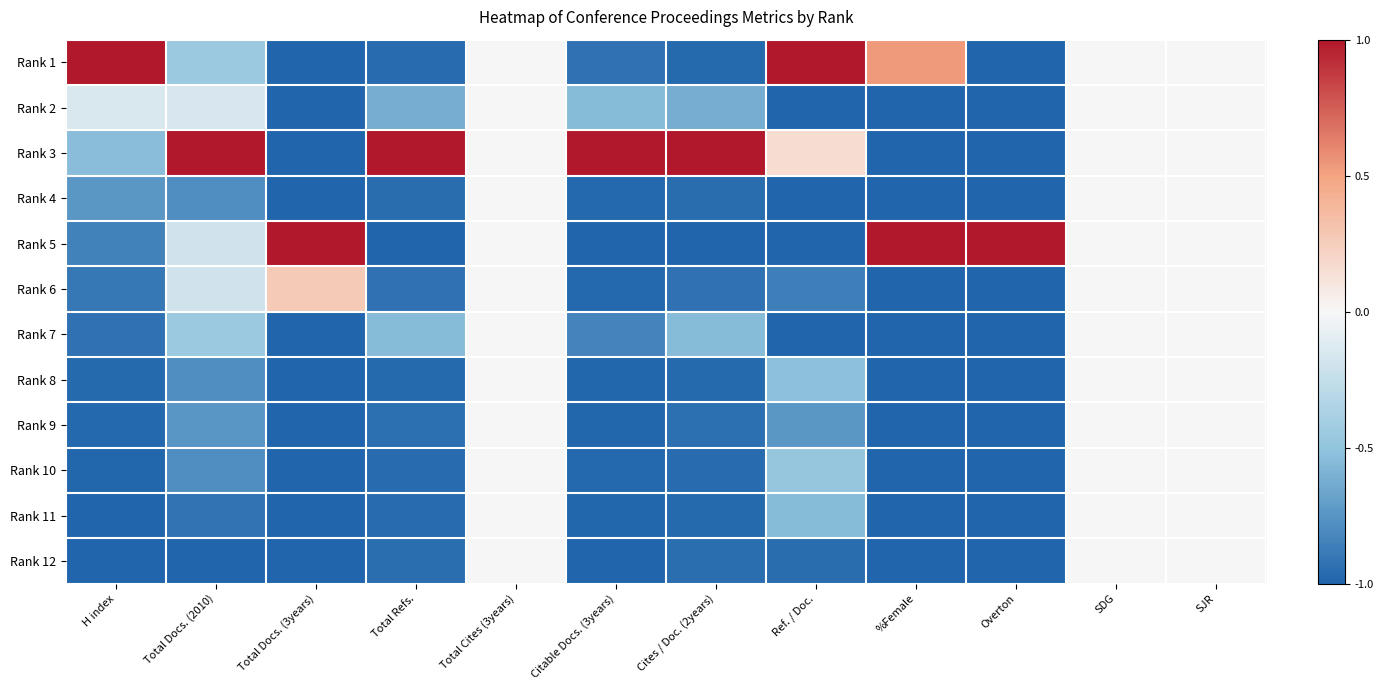

Rank the series at Ref. / Doc. from lowest to highest value.

Rank 2, Rank 4, Rank 5, Rank 7, Rank 12, Rank 6, Rank 9, Rank 11, Rank 8, Rank 10, Rank 3, Rank 1